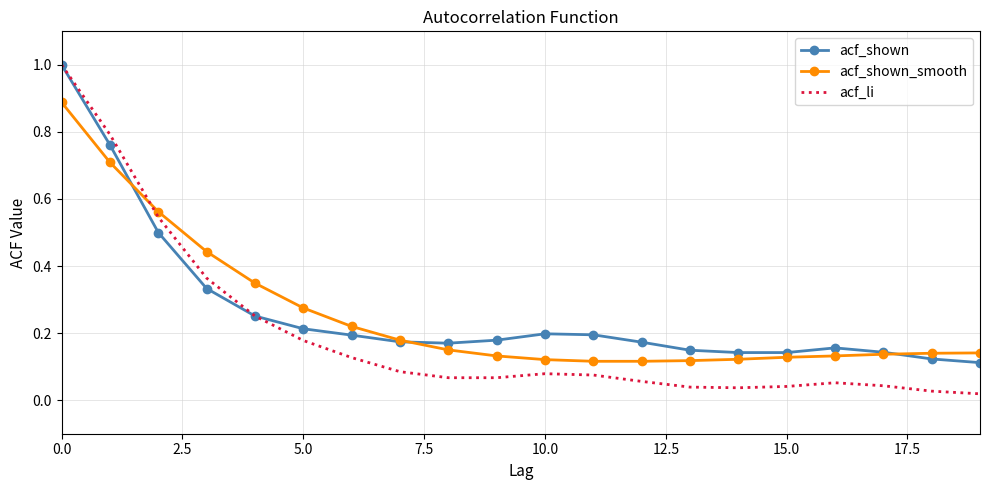

What is the highest value of the acf_li series?

1.0